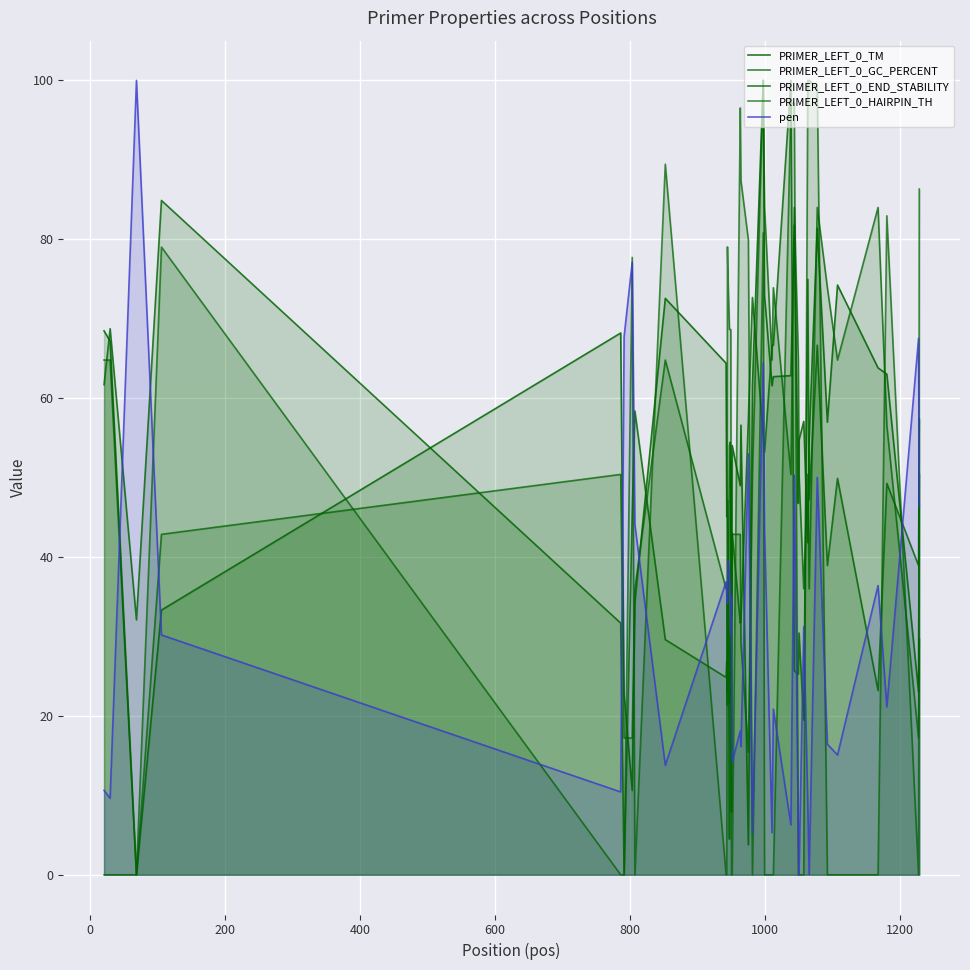

At which category does PRIMER_LEFT_0_GC_PERCENT reach its first local peak?

600